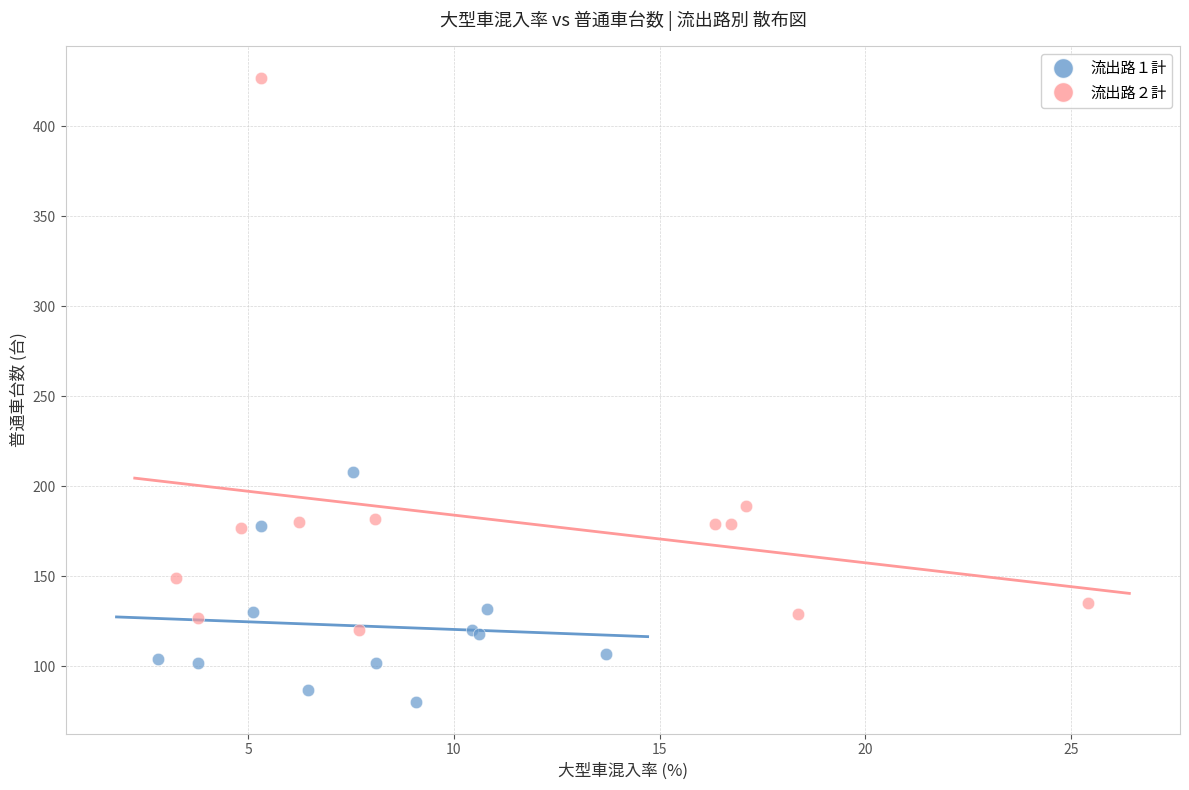

What are all the series names shown in the legend?

流出路１計, 流出路２計